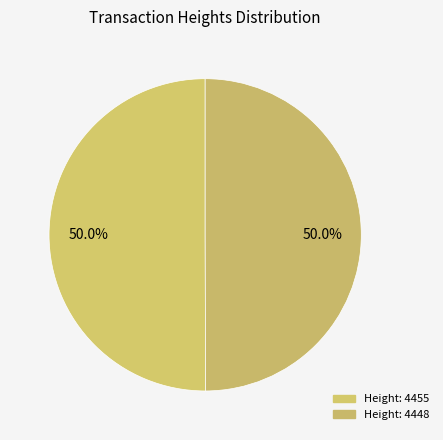

How many segments does this pie chart have?

2